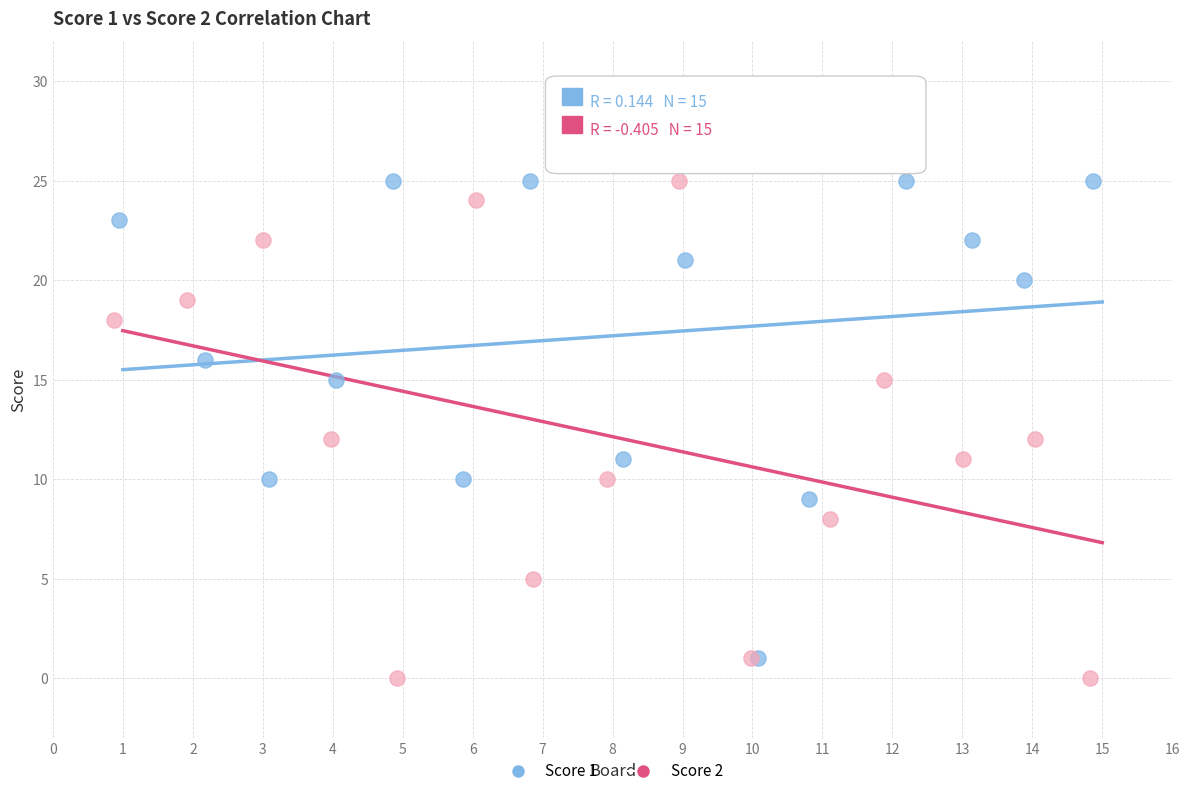

What are all the series names shown in the legend?

Score 1, Score 2